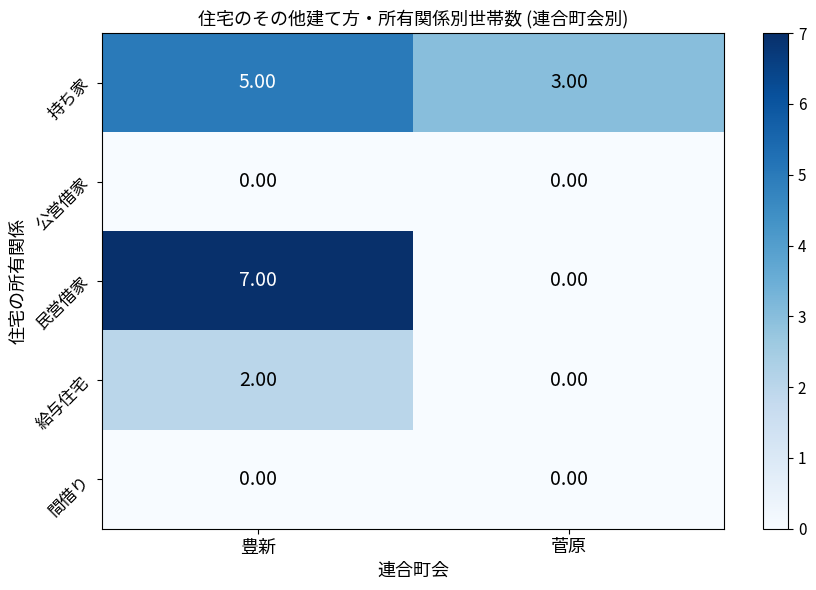

Which category has the lowest value in the 給与住宅 series?

菅原